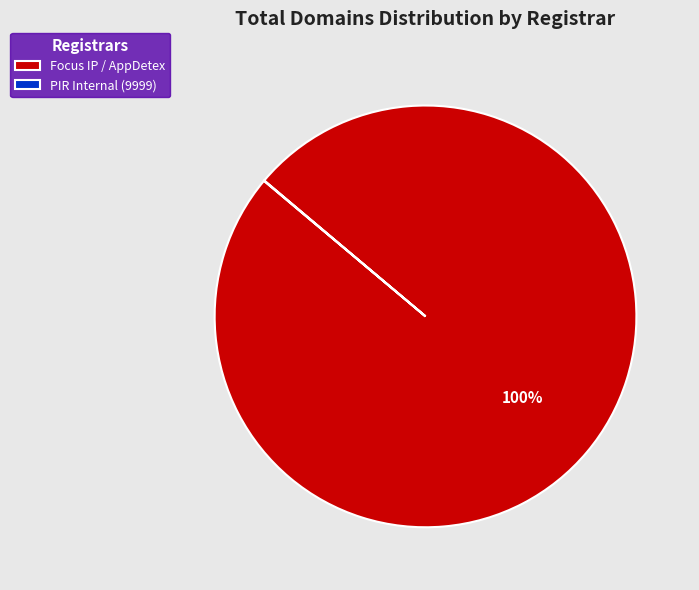

Is it true that Focus IP / AppDetex is 87% of the pie?

False